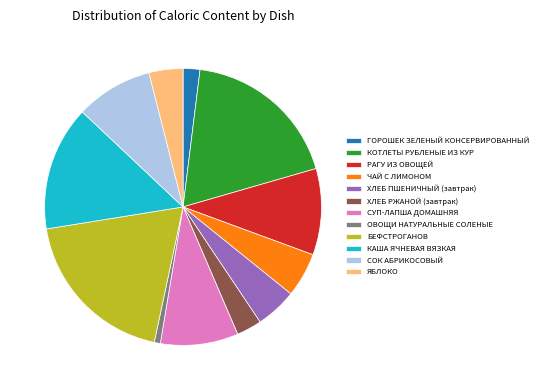

How many segments does this pie chart have?

12